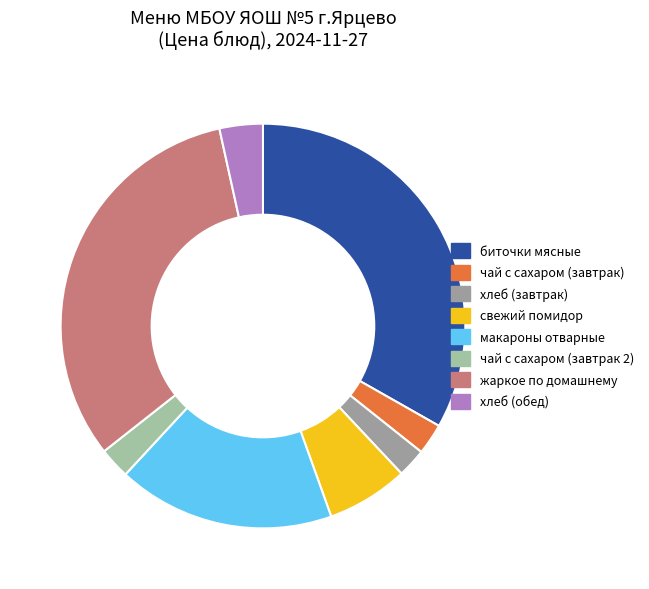

How many segments does this pie chart have?

8